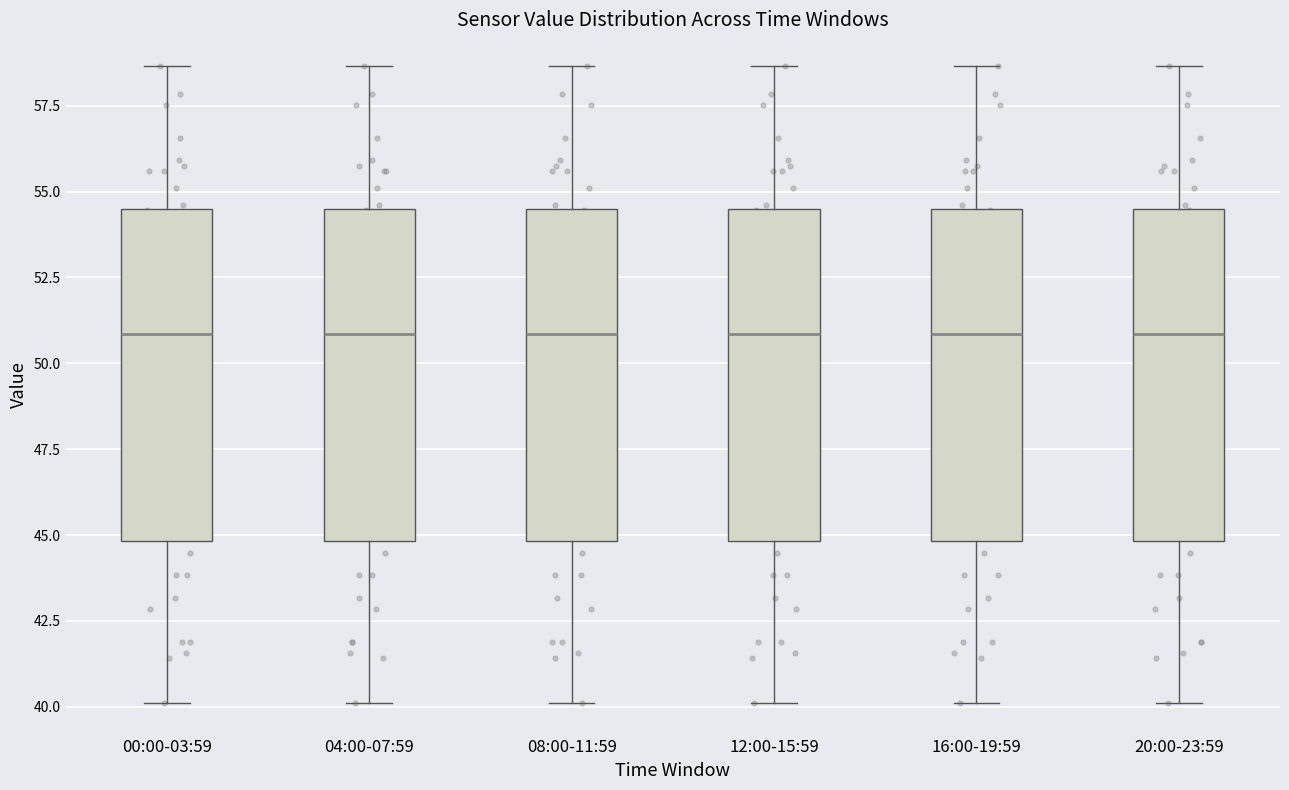

Where is the upper edge of the box for 04:00-07:59 on the y-axis? The values are not printed on the chart, so give them approximately, as read against the axis.

54.5